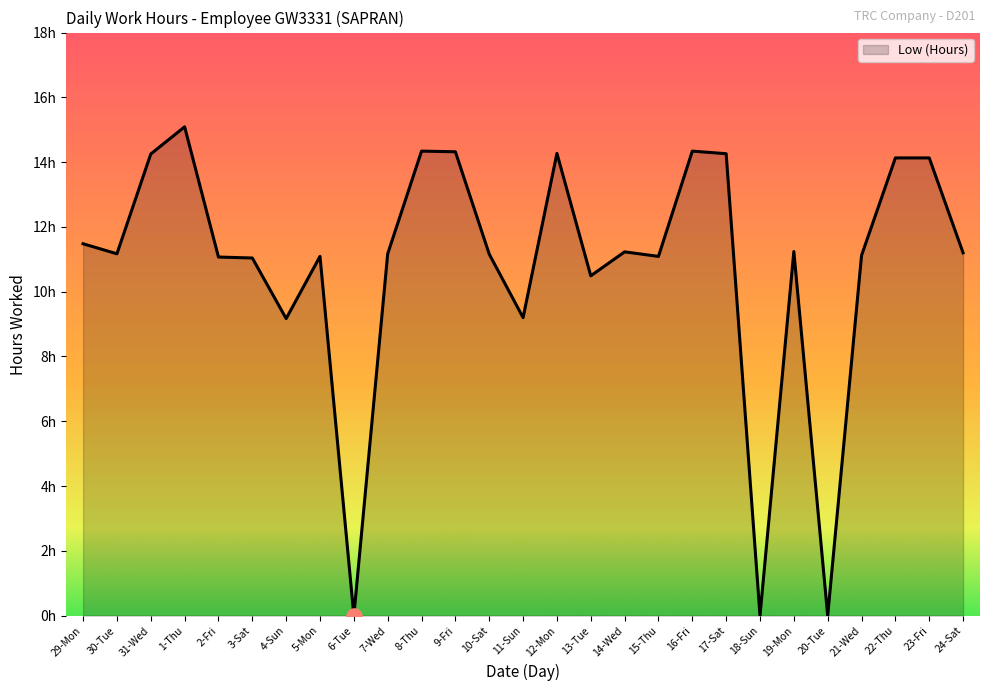

What is the change in value from 6-Tue to 13-Tue?

+10.5